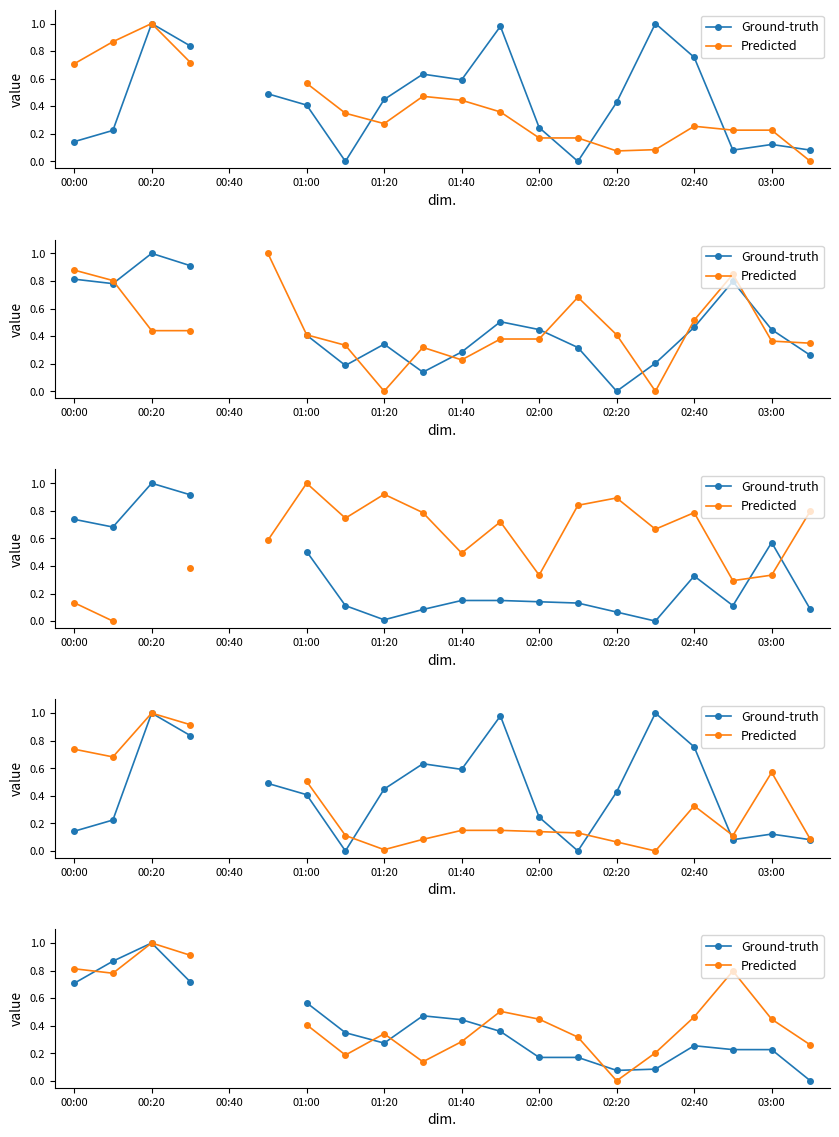

What is the maximum value shown in the chart?

1.0